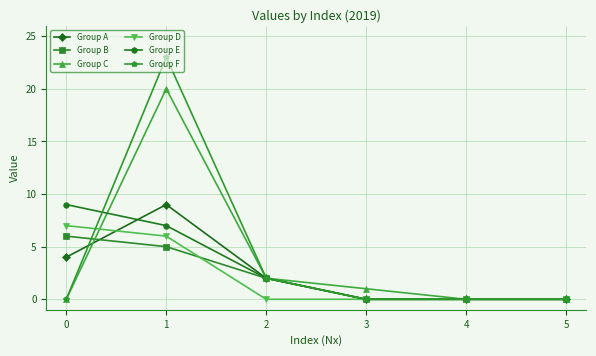

Count the Group D values in the range 0 to 6.

5